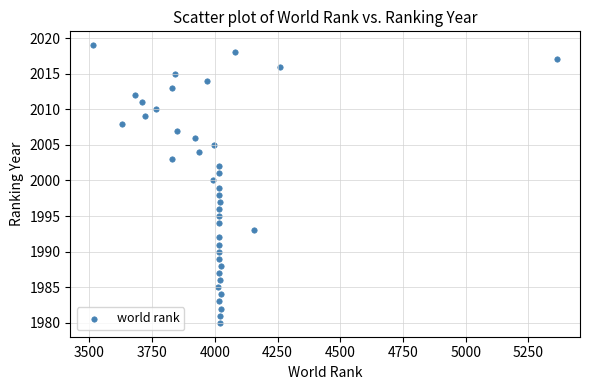

What is the range of Y values (max minus min)?

39